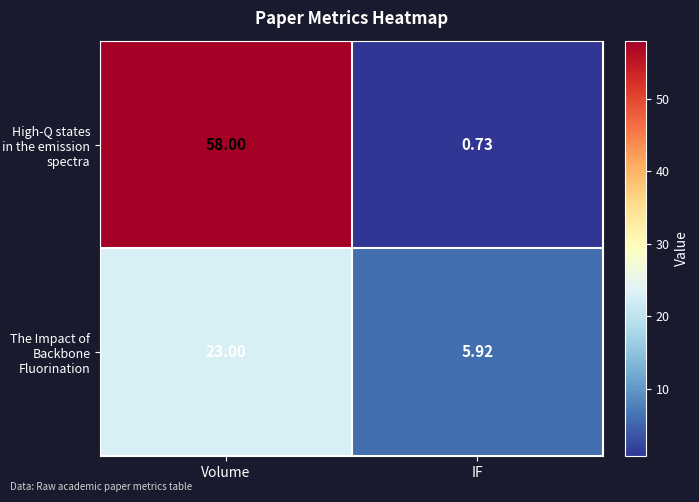

Which series has the largest total across all categories?

High-Q states in the emission spectra